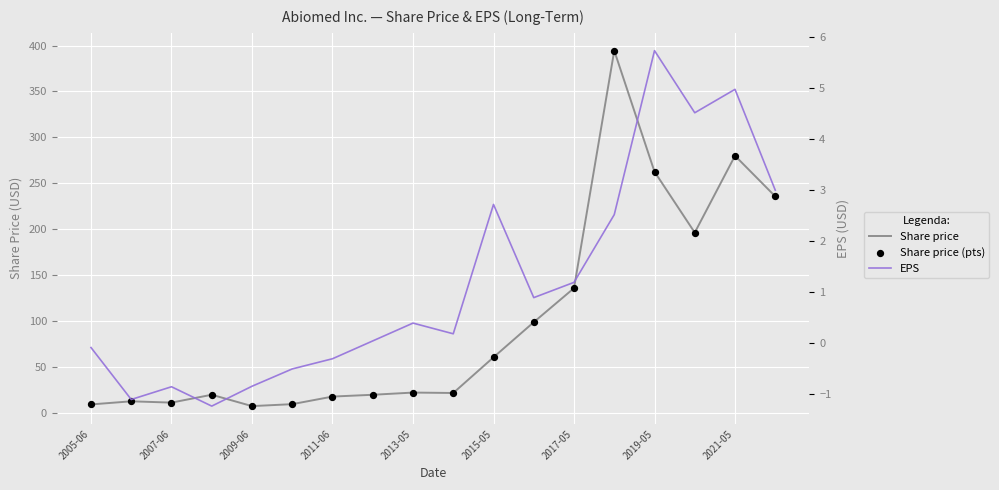

Which series has the largest total across all categories?

Share price